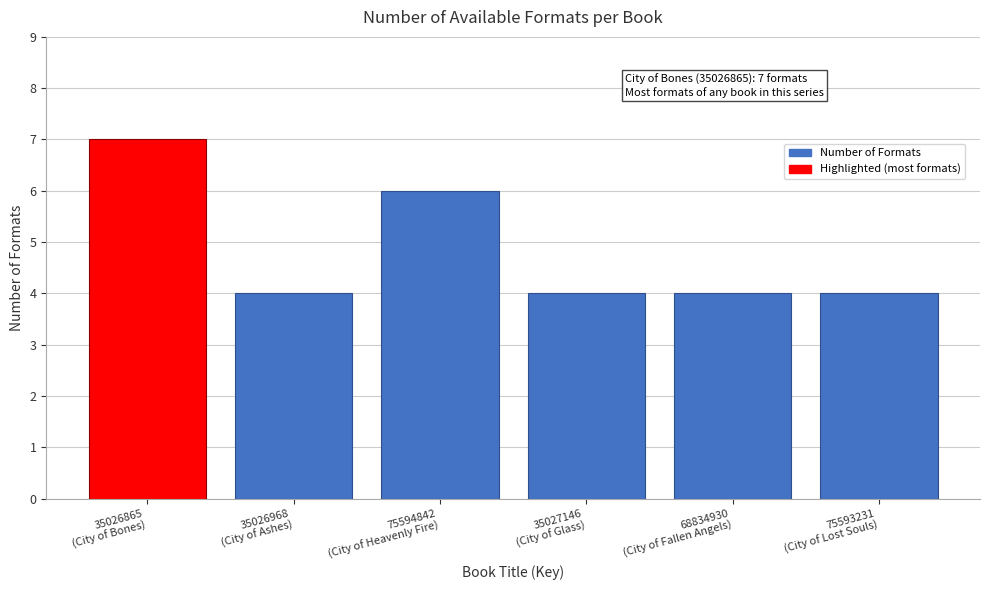

Reading left to right, what are all the values shown in this chart?

7	4	6	4	4	4